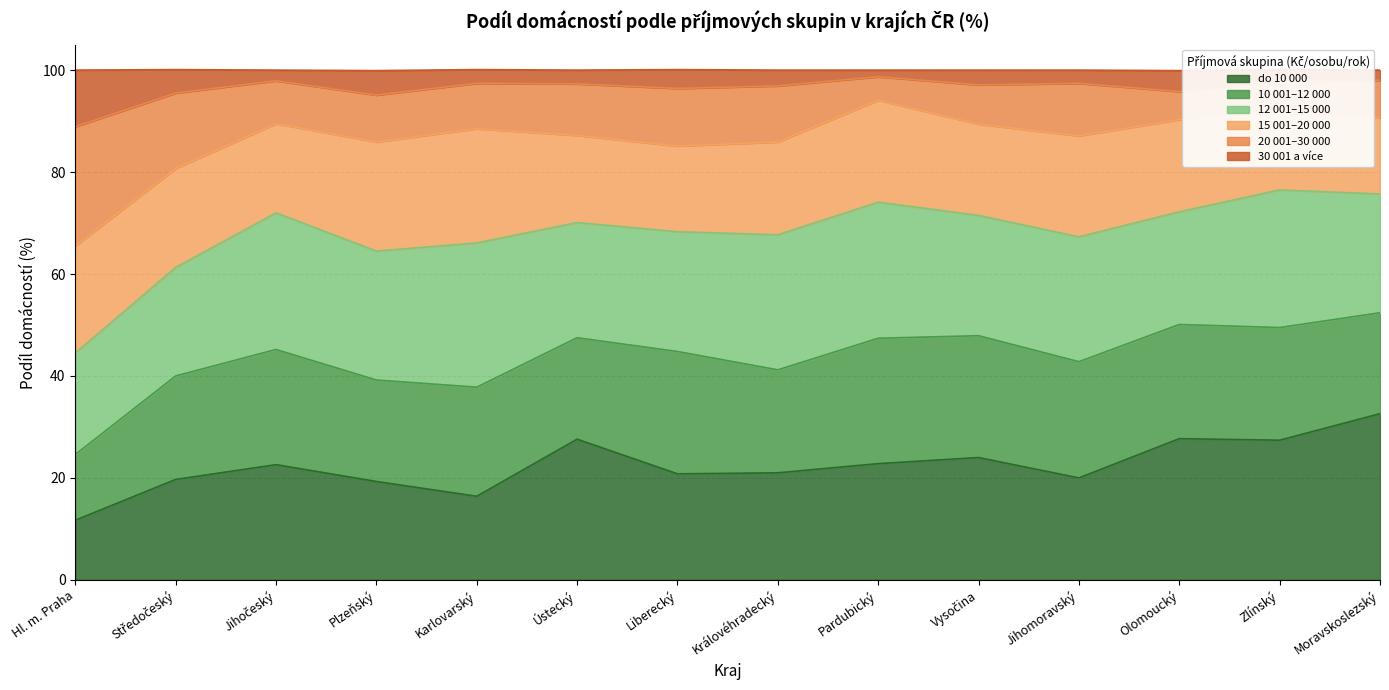

At which category is the sum across all series the highest?

Moravskoslezský